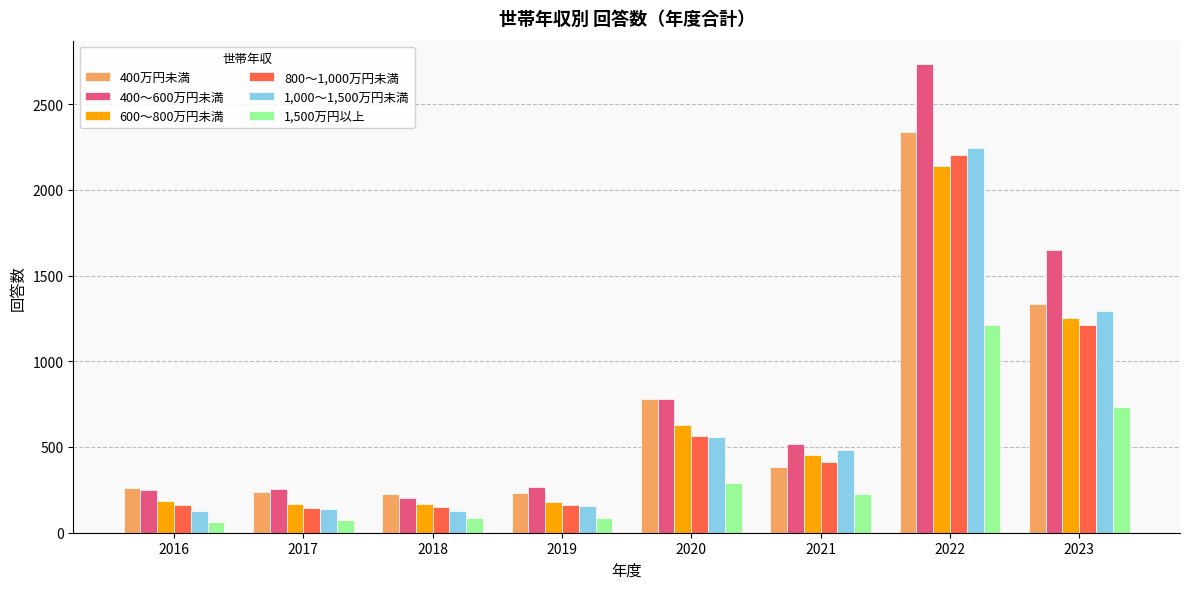

How many series are shown in this chart?

6